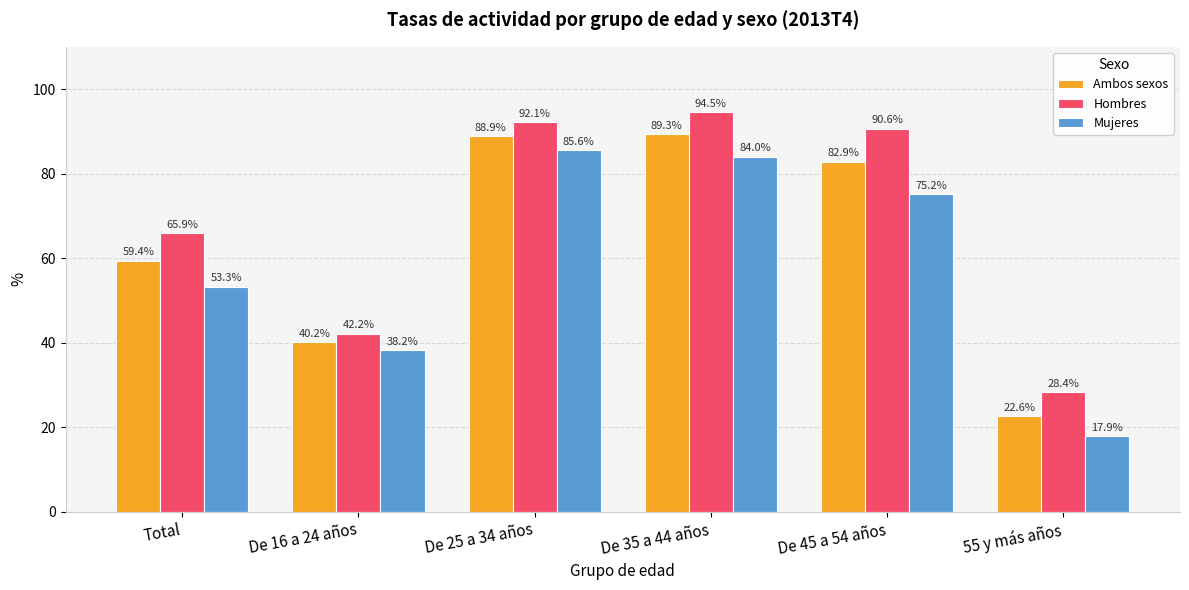

What is the average value of the Ambos sexos series?

63.9